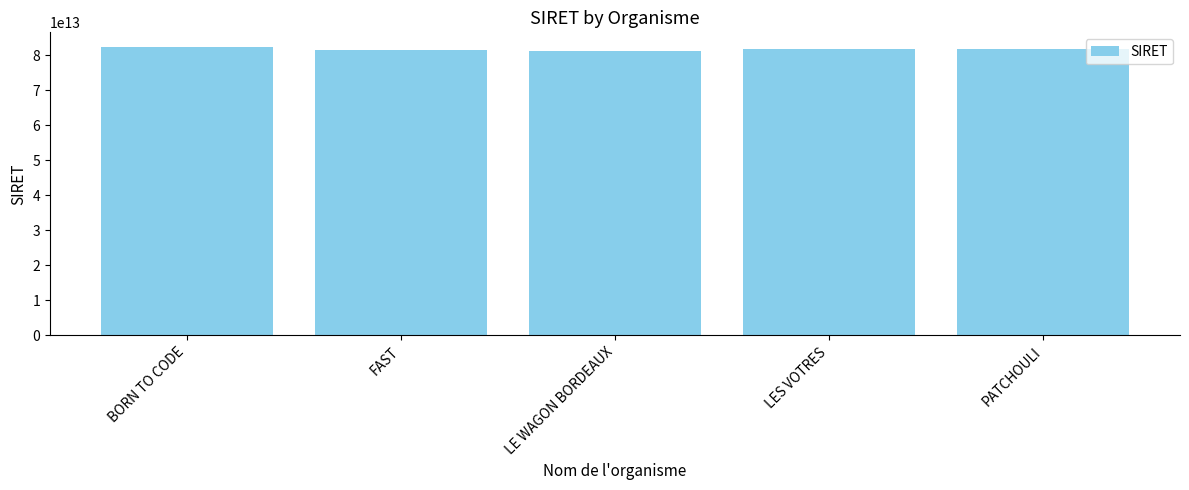

What is the label of the 1st bar from the right?

PATCHOULI